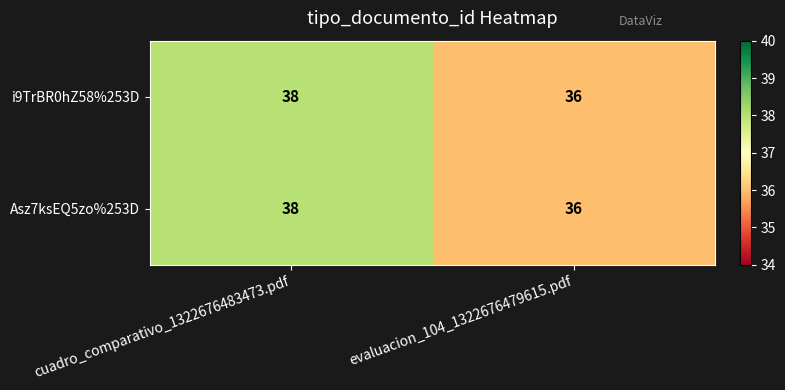

The Asz7ksEQ5zo%253D series shows 8 at evaluacion_104_1322676479615.pdf. True or false?

False